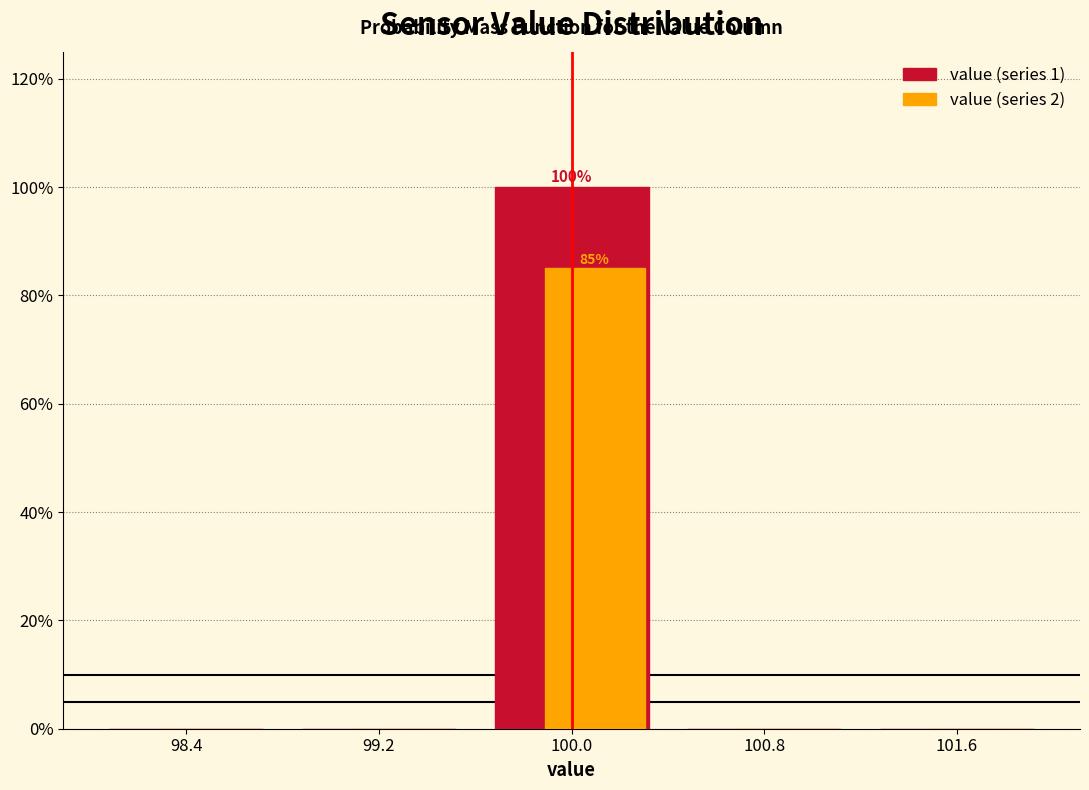

The value of value (series 1) at 98.4 is 0. True or false?

True